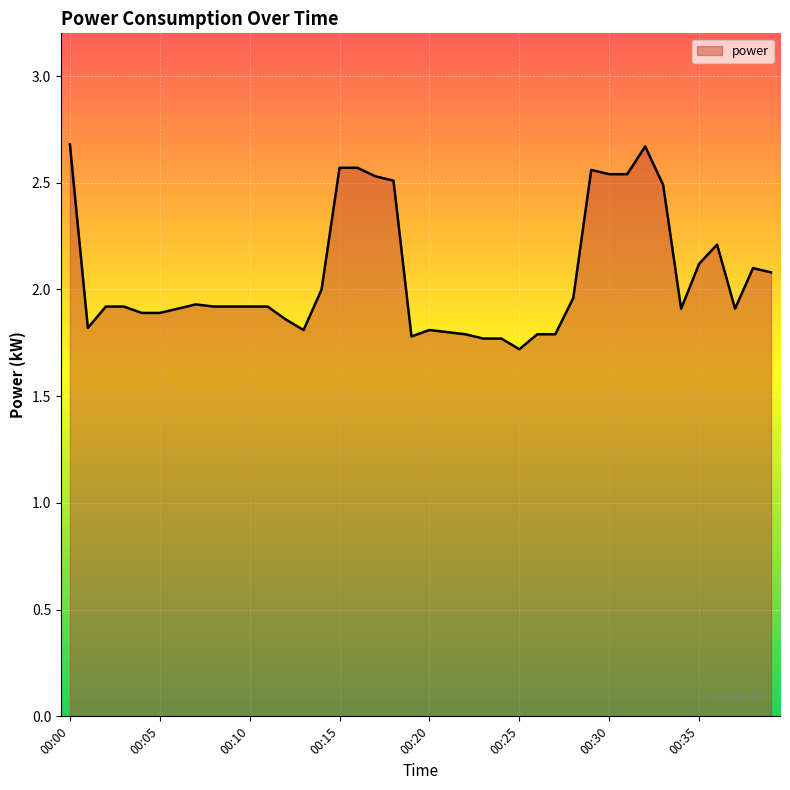

What is the difference between the maximum and minimum values?

1.0